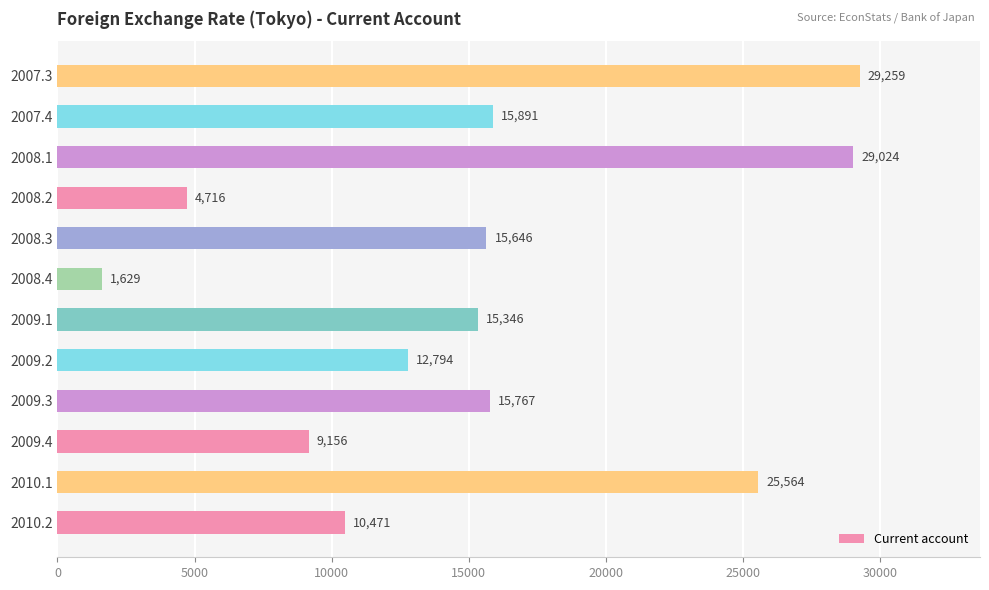

Rank the categories by value from highest to lowest.

2007.3, 2008.1, 2010.1, 2007.4, 2009.3, 2008.3, 2009.1, 2009.2, 2010.2, 2009.4, 2008.2, 2008.4